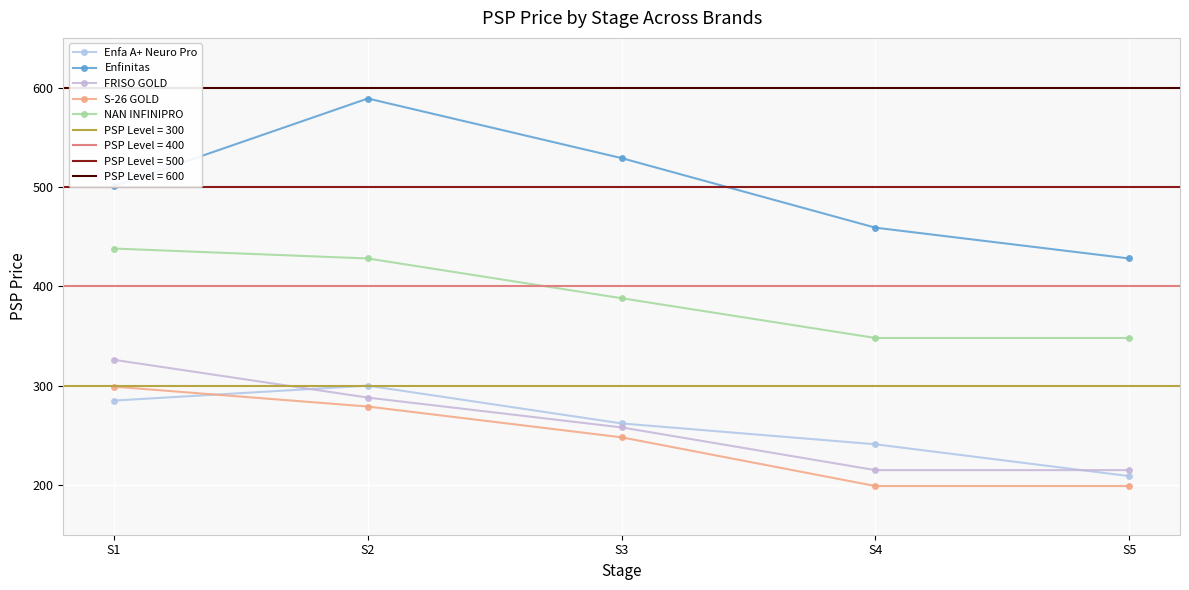

Between S4 and S5, which series saw the biggest shift?

Enfa A+ Neuro Pro